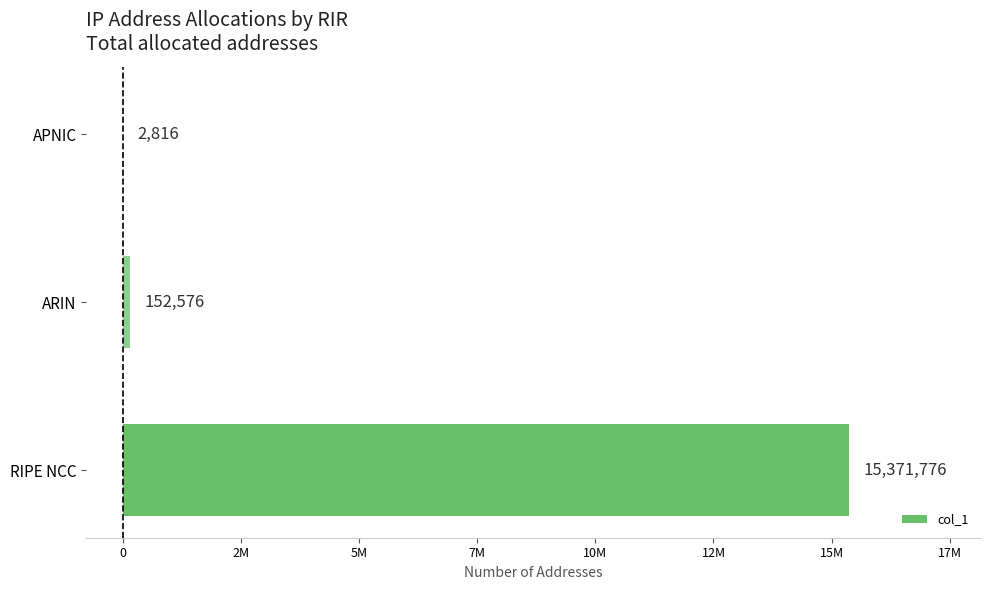

Does the chart contain stacked bars?

No